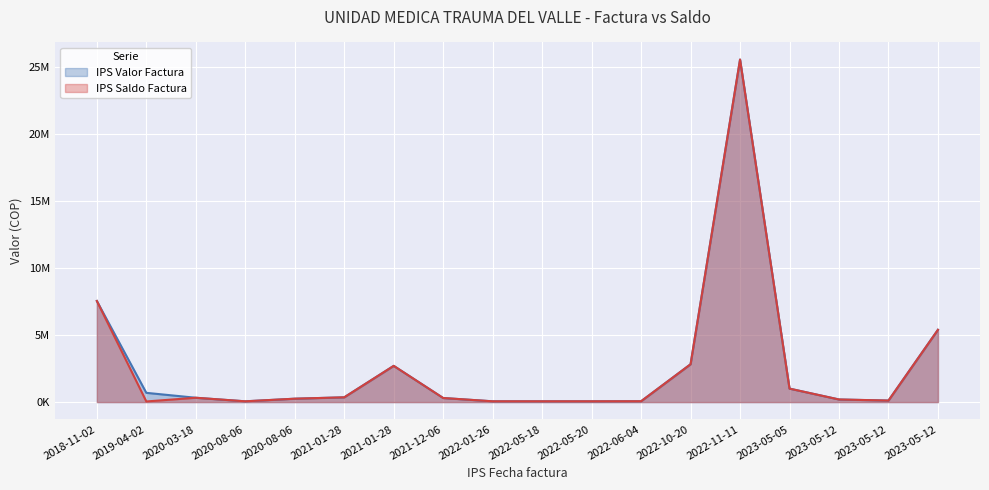

What is the average value of the IPS Valor Factura series?

2641984